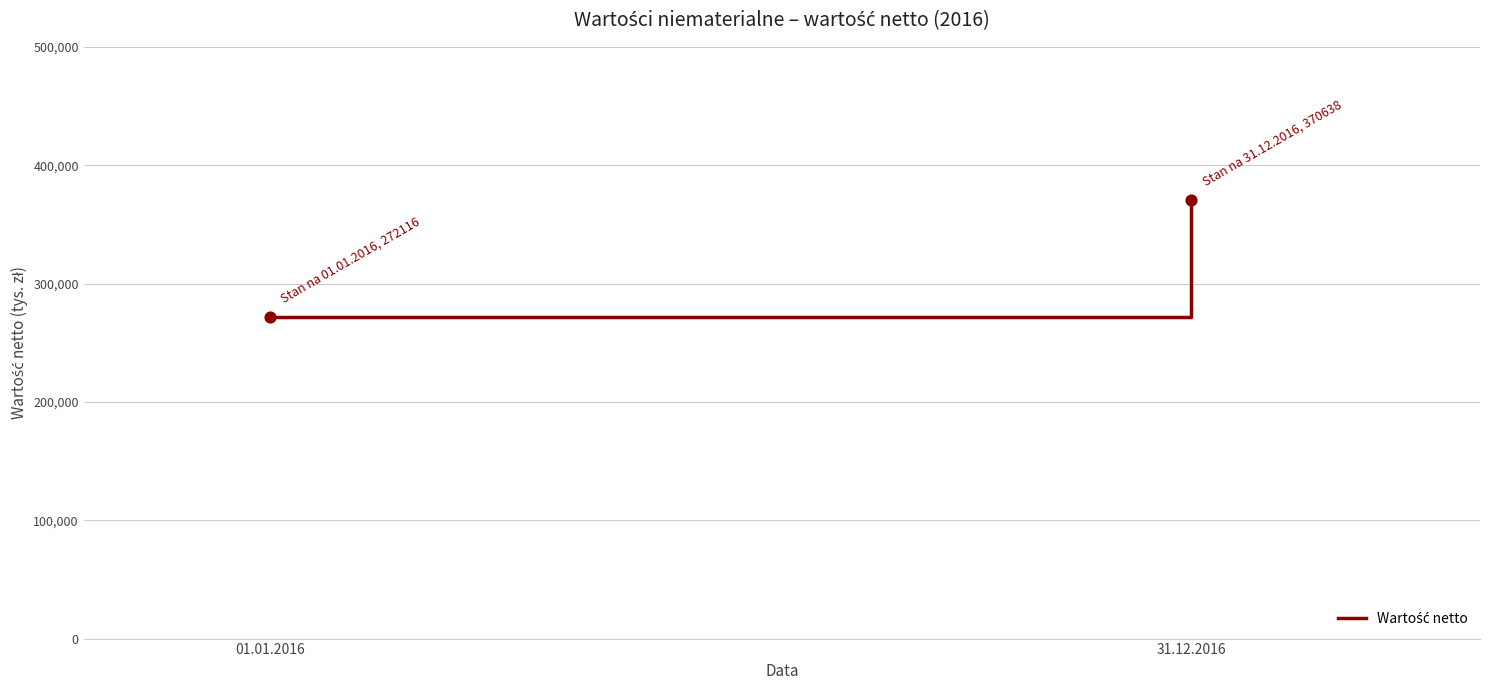

What is the range of Y values (max minus min)?

98522